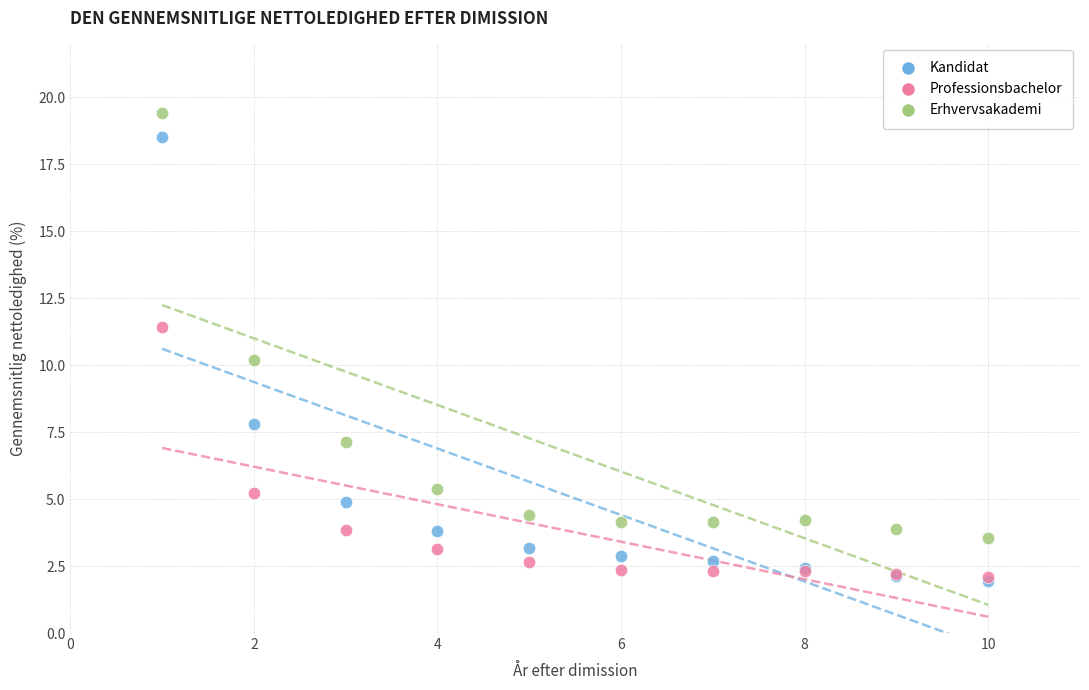

What are all the series names shown in the legend?

Kandidat, Professionsbachelor, Erhvervsakademi